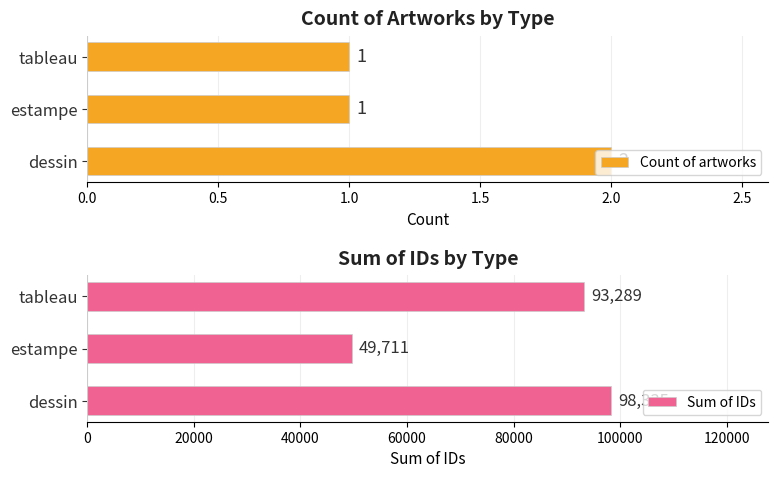

Count the Count of artworks values in the range 1 to 2.

3